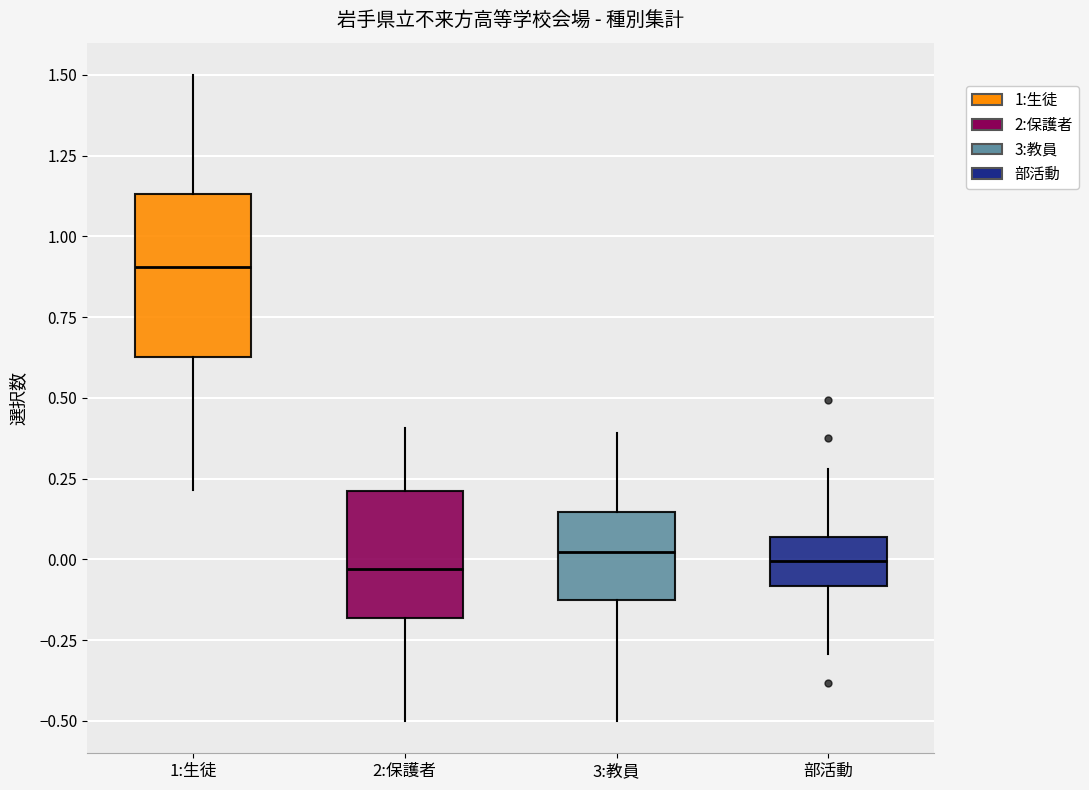

Where does the lower whisker of the box for 1:生徒 end on the y-axis? The values are not printed on the chart, so give them approximately, as read against the axis.

0.20